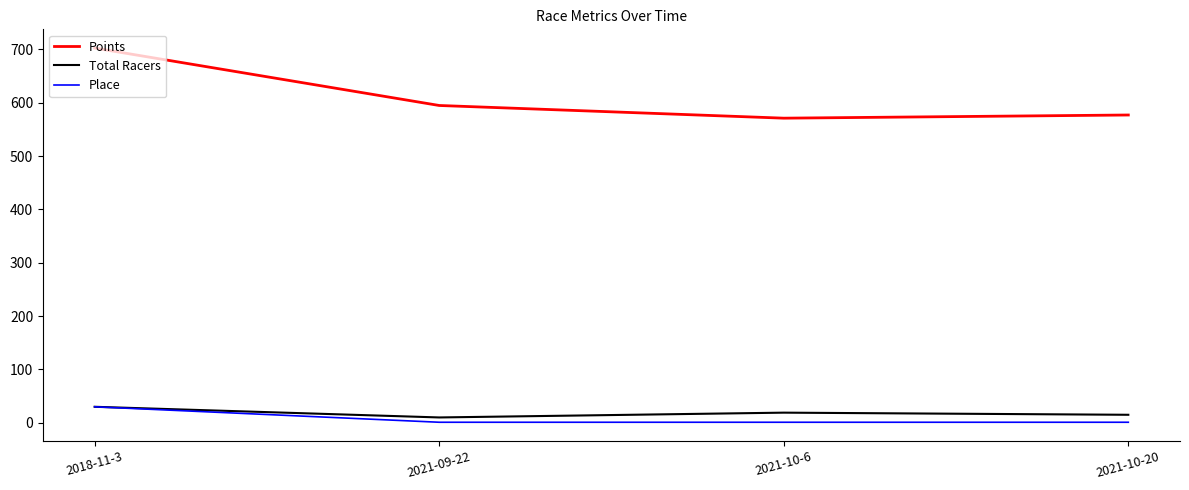

At which category is the sum across all series the highest?

2018-11-3